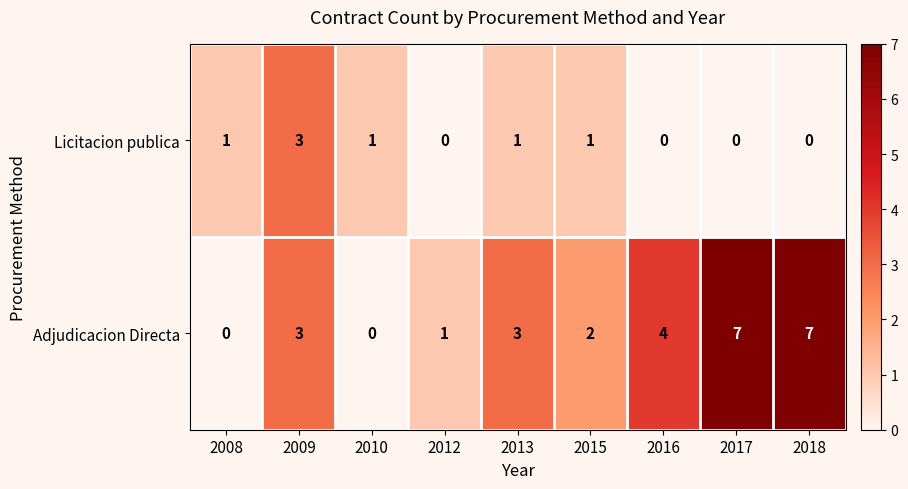

Rank the series at 2010 from lowest to highest value.

Adjudicacion Directa, Licitacion publica